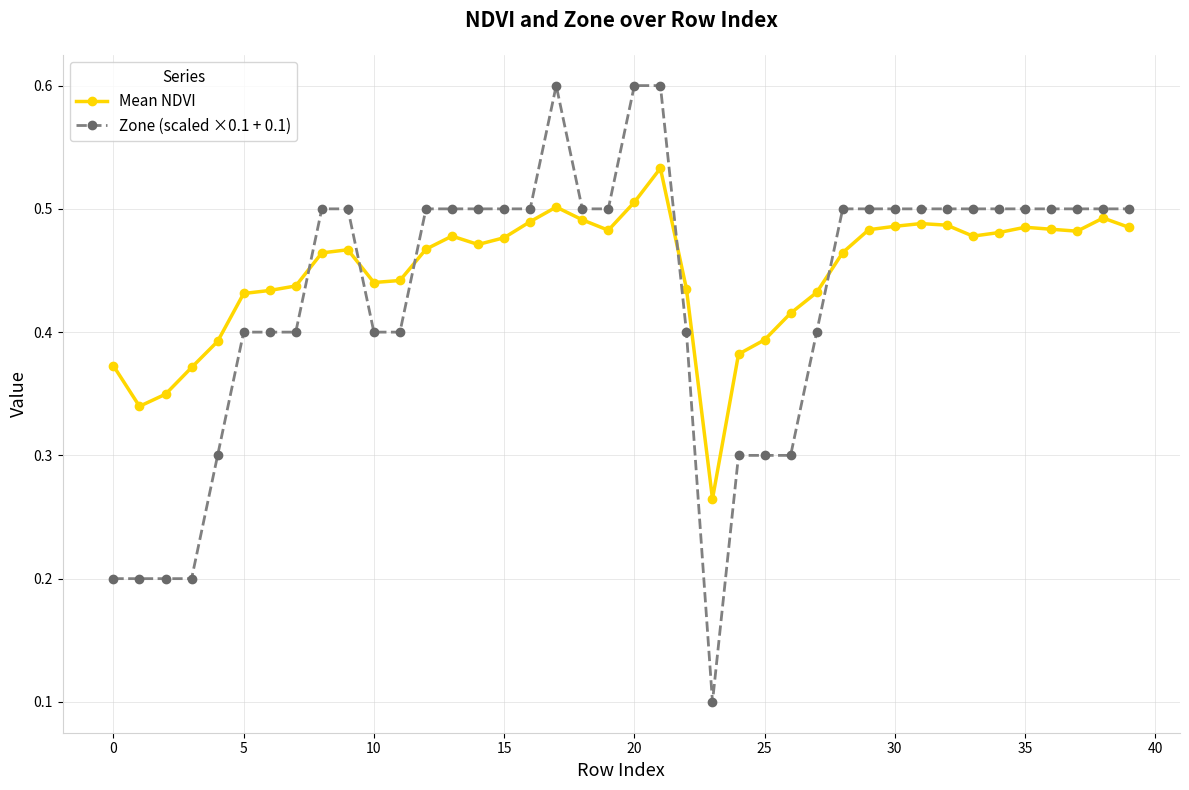

True or false: Zone (scaled ×0.1 + 0.1) and Mean NDVI cross at least once.

True